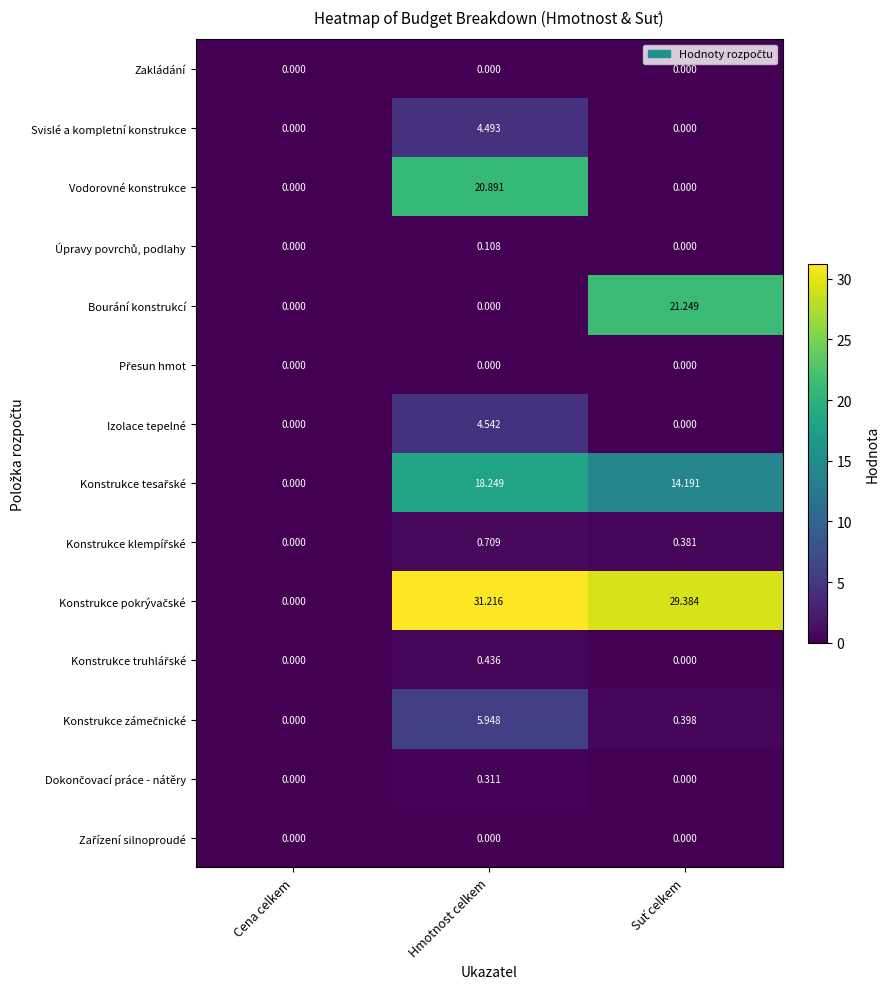

How many data points does each series have?

3